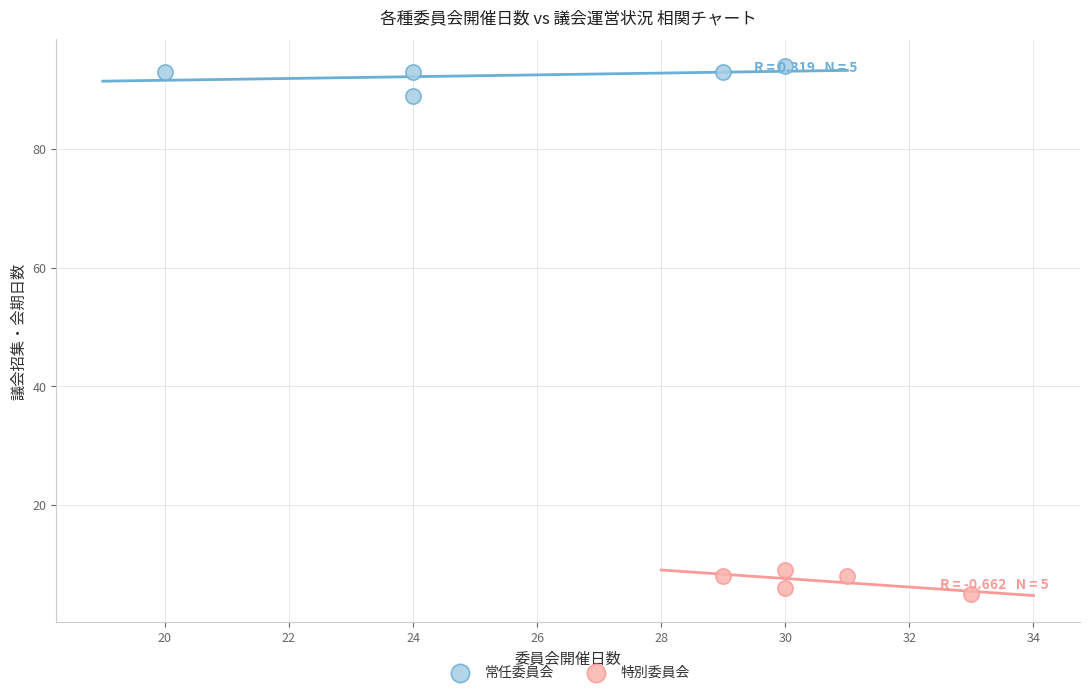

Which series contains the highest Y value?

常任委員会